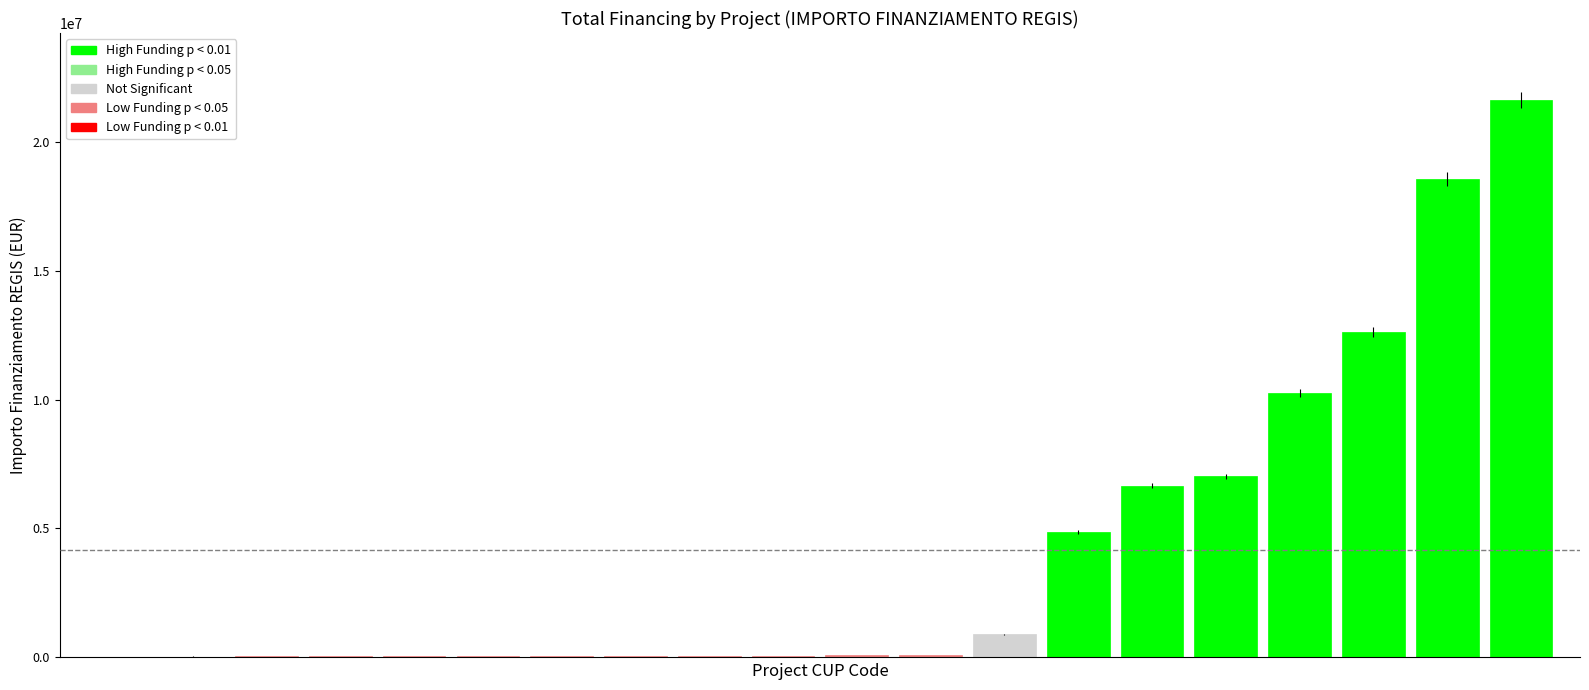

Between H53D23011240001 and F53D23000470006, which is larger?

H53D23011240001